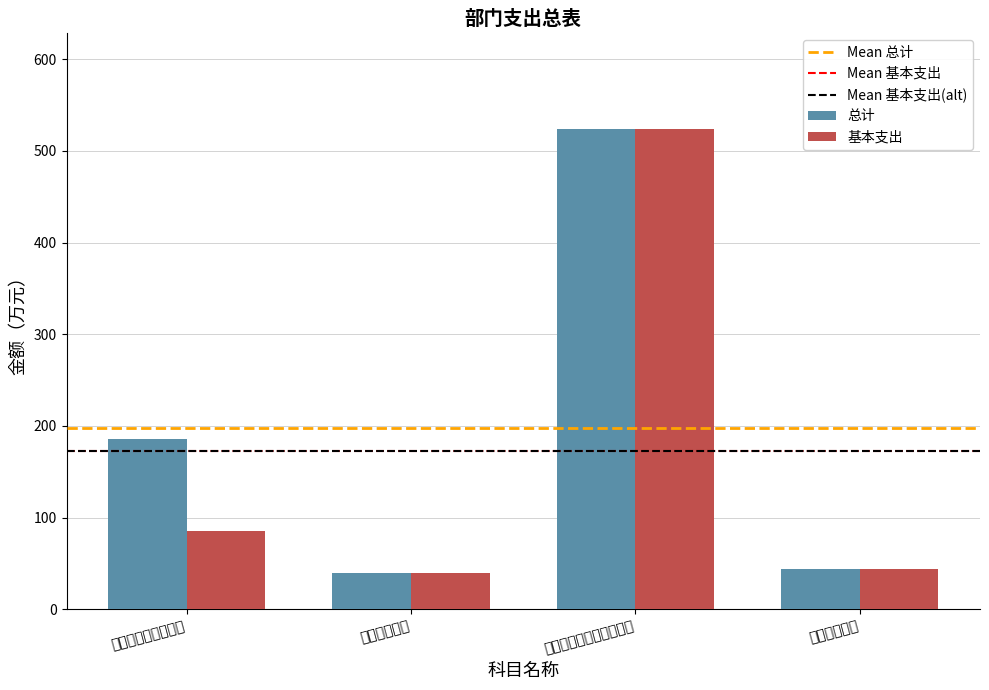

What is the label of the 3rd bar from the left?

资源勘探工业信息等支出